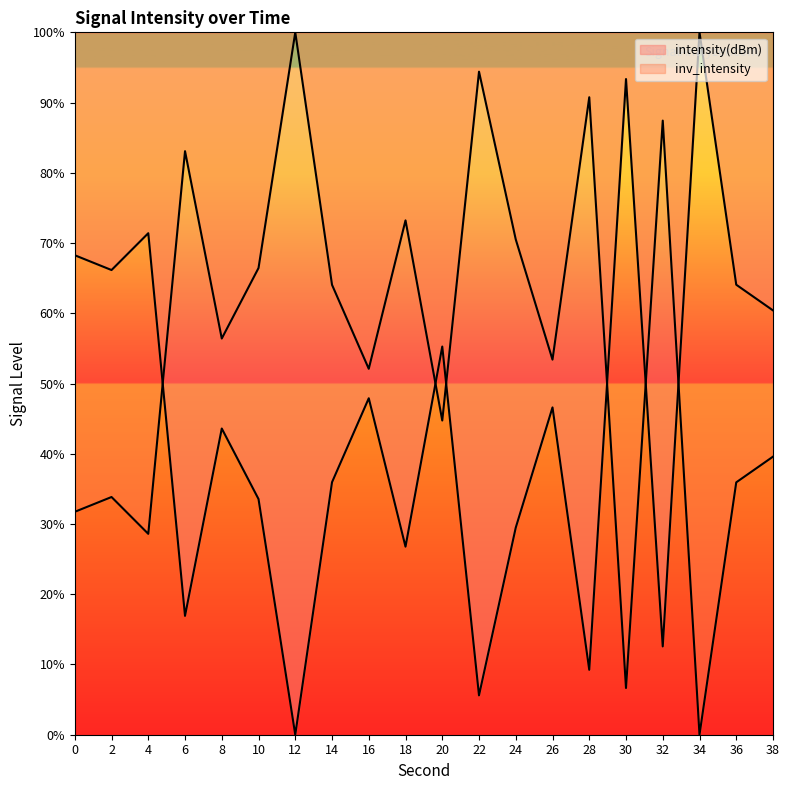

What is the change in value from 12 to 26?

+46.6